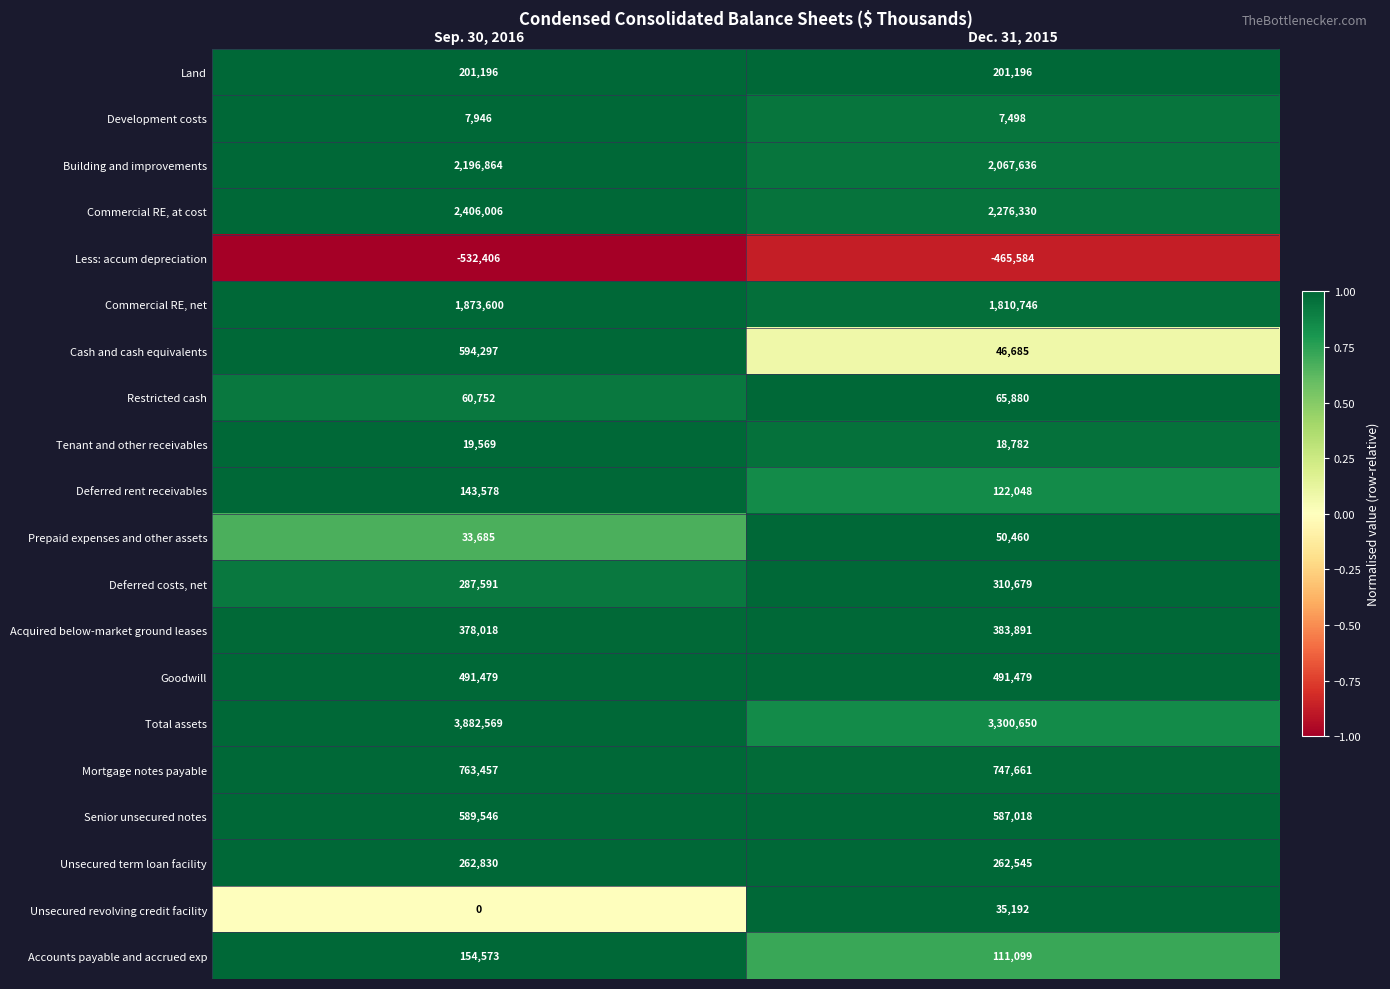

Is it true that Deferred costs, net equals 209130 at Dec. 31, 2015?

False